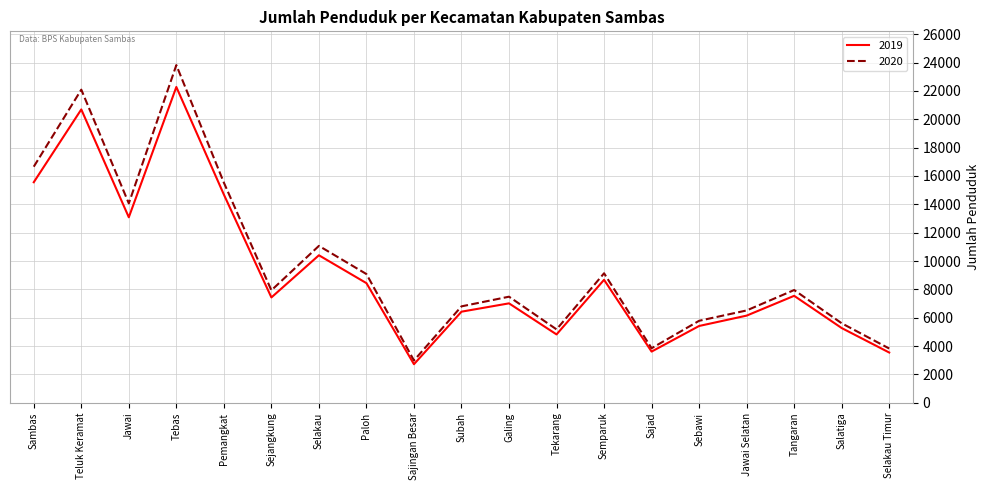

Between Sajingan Besar and Sebawi, which series saw the biggest shift?

2020